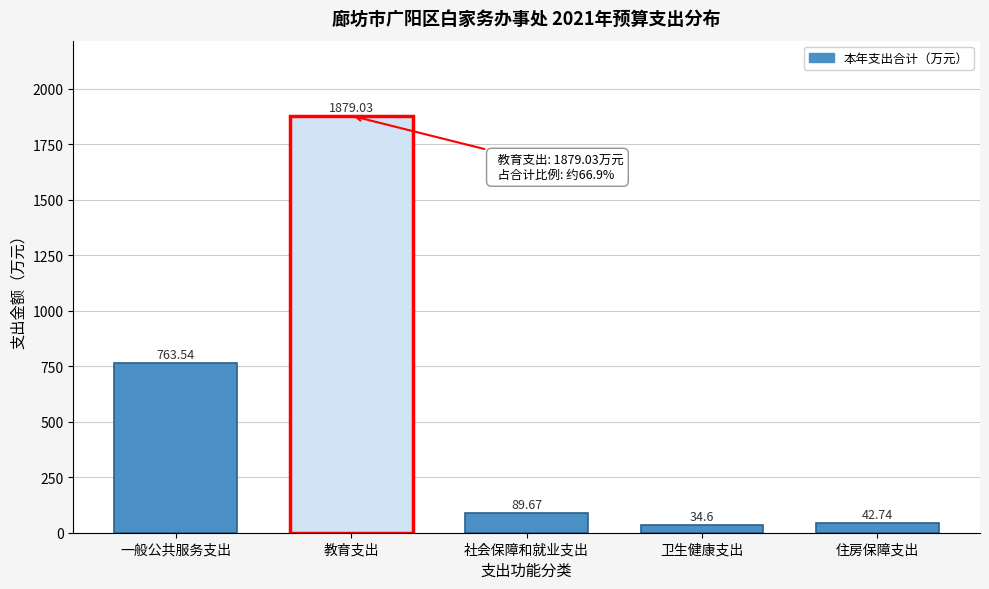

Rank the categories by value from lowest to highest.

卫生健康支出, 住房保障支出, 社会保障和就业支出, 一般公共服务支出, 教育支出